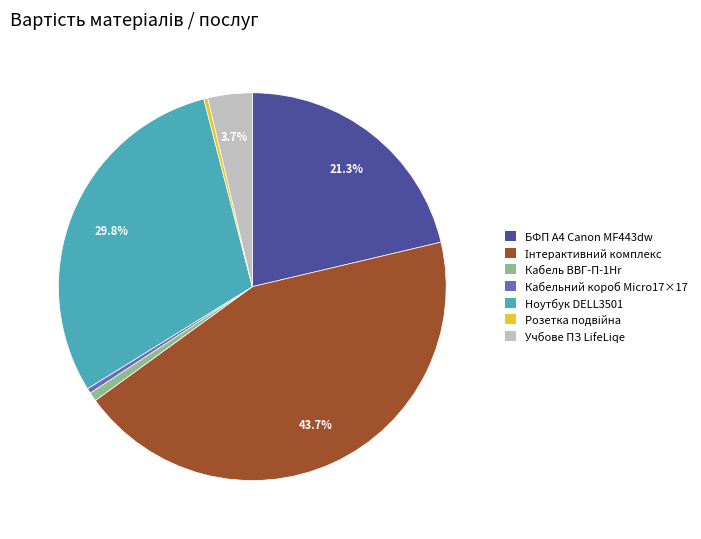

Is there a majority slice in this chart?

No